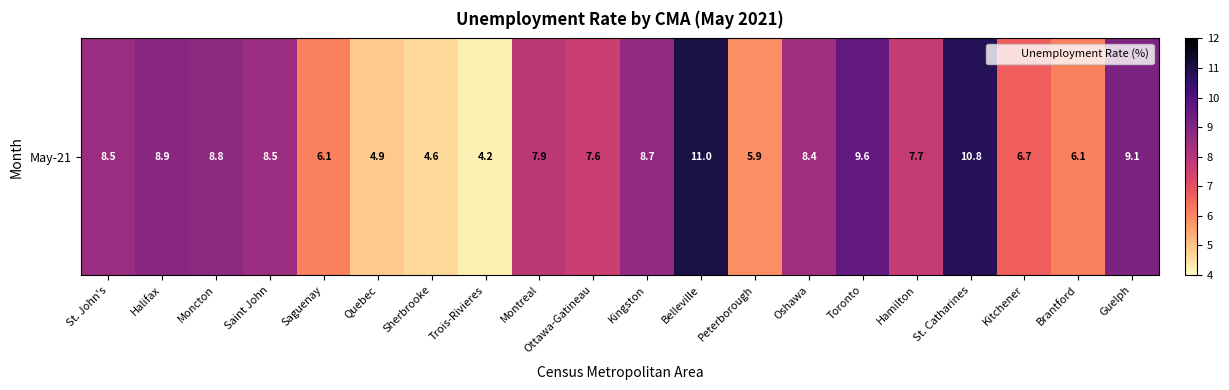

Reading left to right, list all the values displayed in this chart.

St. John's=8.5	Halifax=8.9	Moncton=8.8	Saint John=8.5	Saguenay=6.1	Quebec=4.9	Sherbrooke=4.6	Trois-Rivieres=4.2	Montreal=7.9	Ottawa-Gatineau=7.6	Kingston=8.7	Belleville=11.0	Peterborough=5.9	Oshawa=8.4	Toronto=9.6	Hamilton=7.7	St. Catharines=10.8	Kitchener=6.7	Brantford=6.1	Guelph=9.1